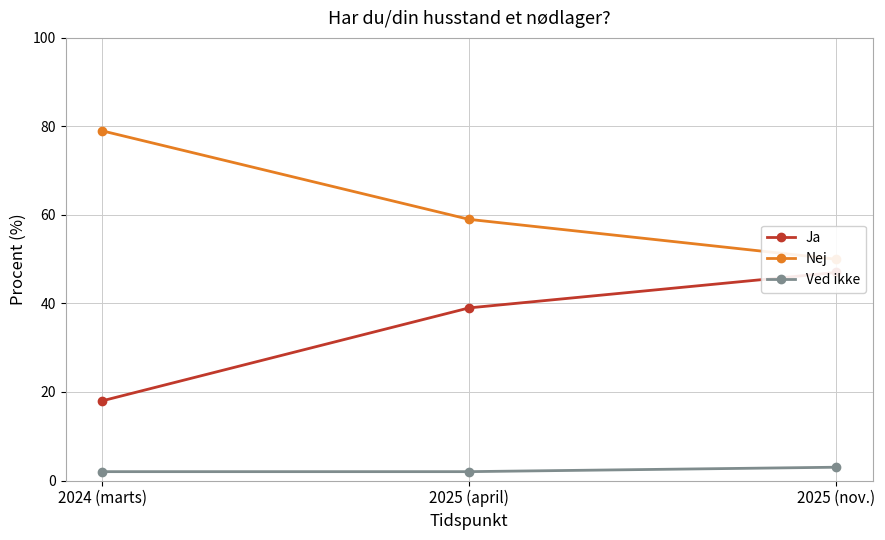

How many data points does each series have?

3